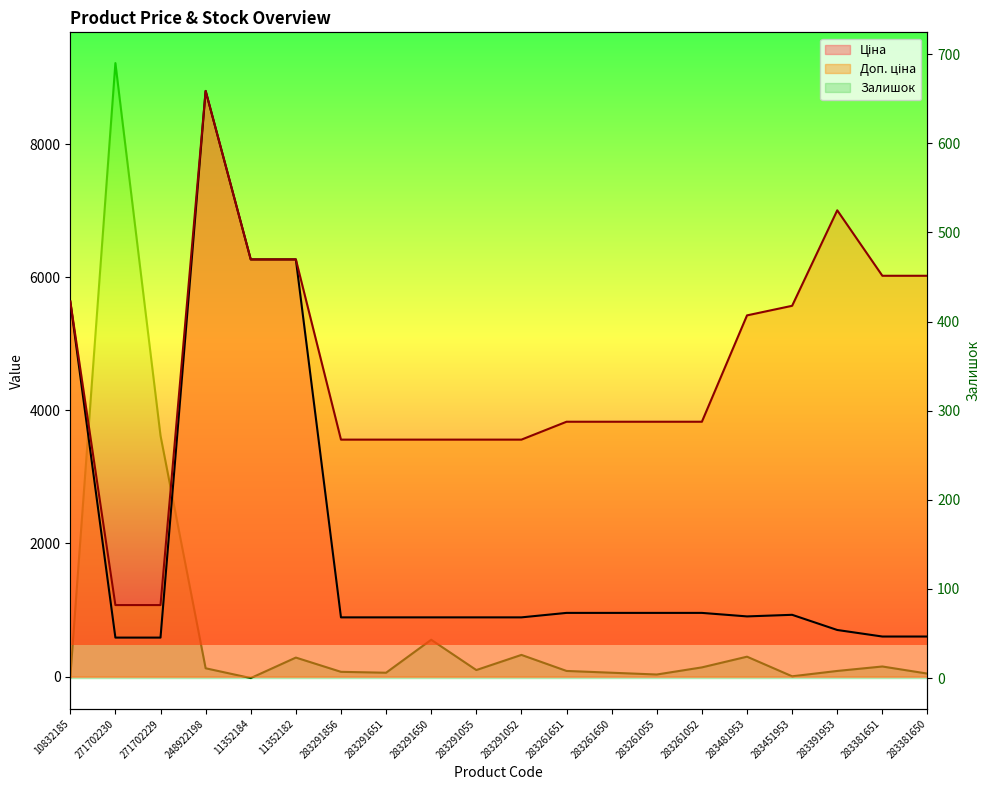

Does the chart have visible grid lines?

No